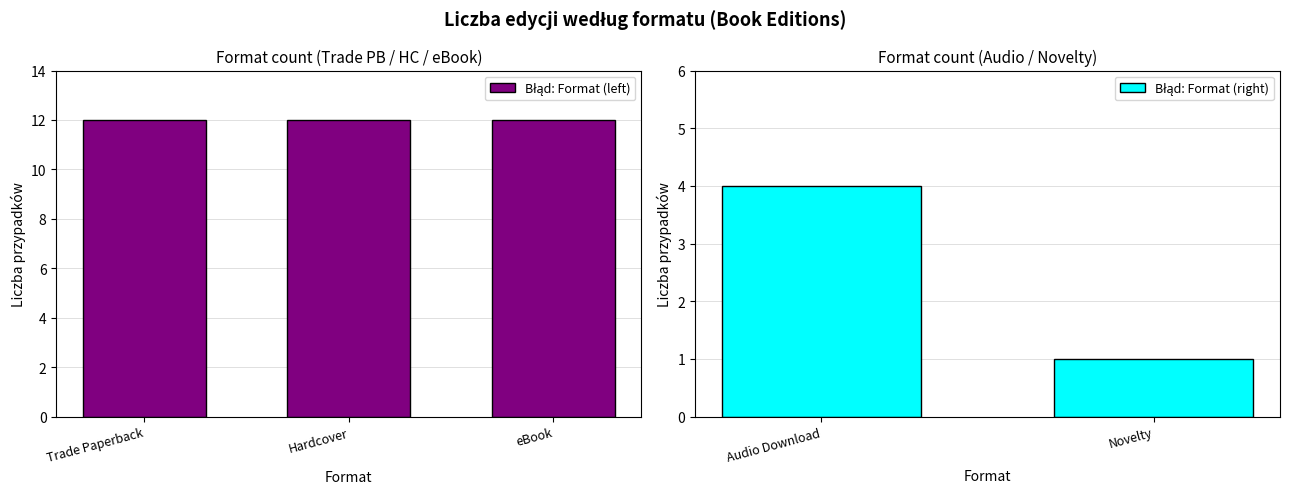

Reading right to left, what are all the values shown in this chart?

Novelty=1	Audio Download=4	eBook=12	Hardcover=12	Trade Paperback=12